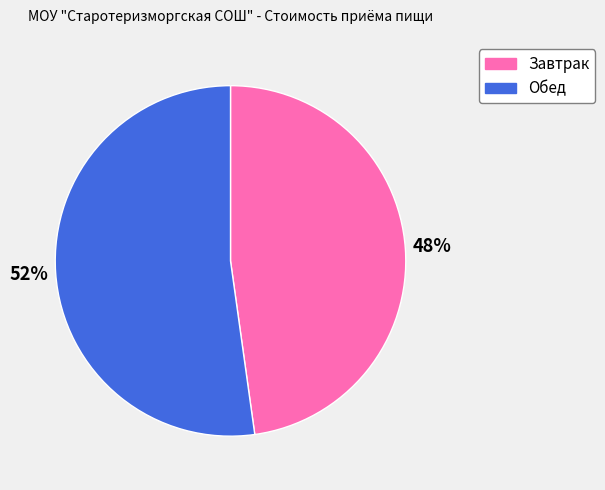

Approximately how many times larger is the value at Завтрак compared to Обед?

0.9